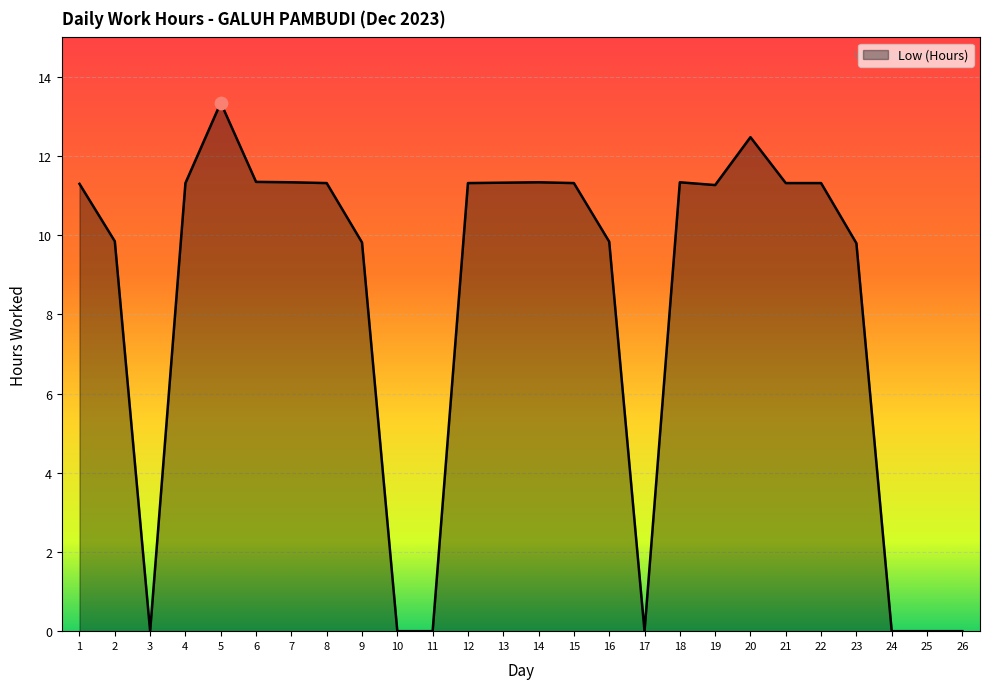

What is the ratio of the value at 22 to the value at 1?

1.0